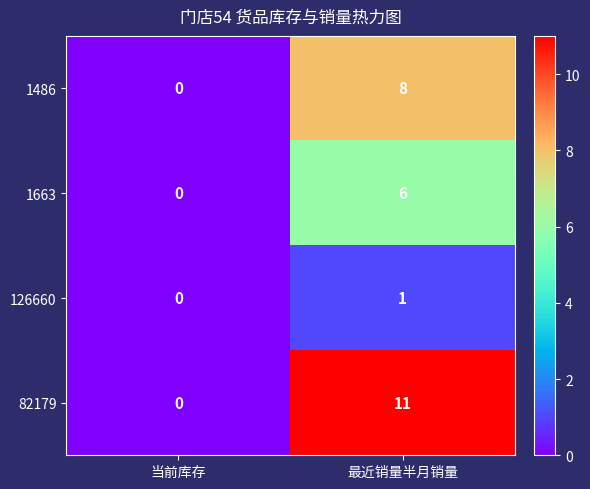

Reading left to right, transcribe all the data shown in this chart.

1486: 0	8
1663: 0	6
126660: 0	1
82179: 0	11